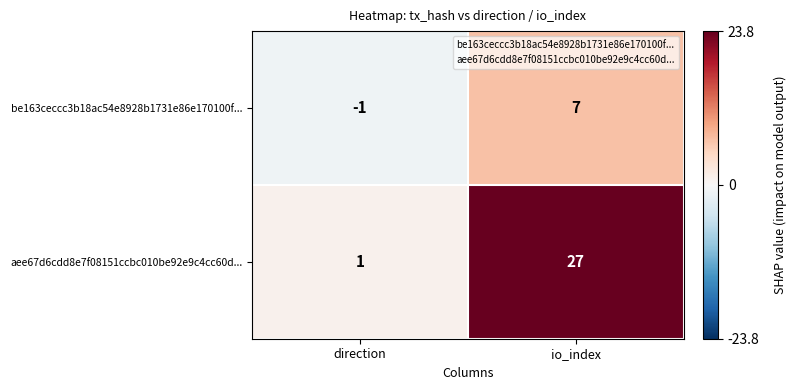

Rank the series at io_index from lowest to highest value.

be163ceccc3b18ac54e8928b1731e86e170100f..., aee67d6cdd8e7f08151ccbc010be92e9c4cc60d...